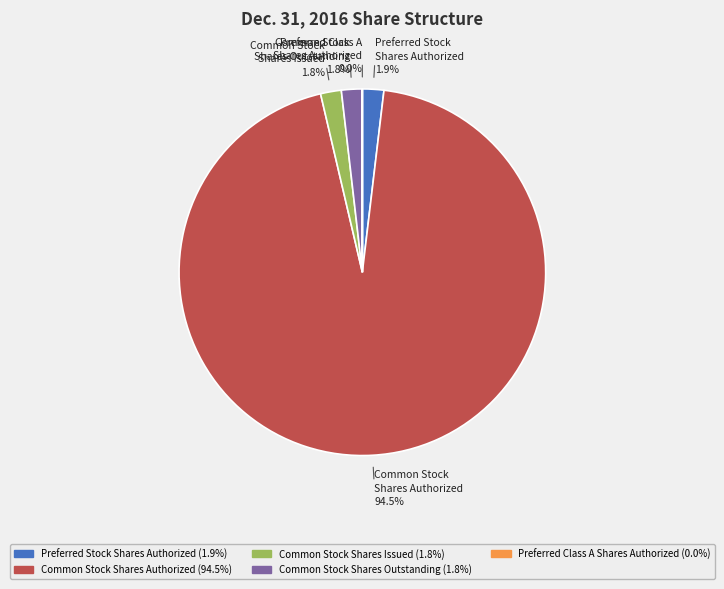

What is the majority slice?

Common Stock Shares Authorized